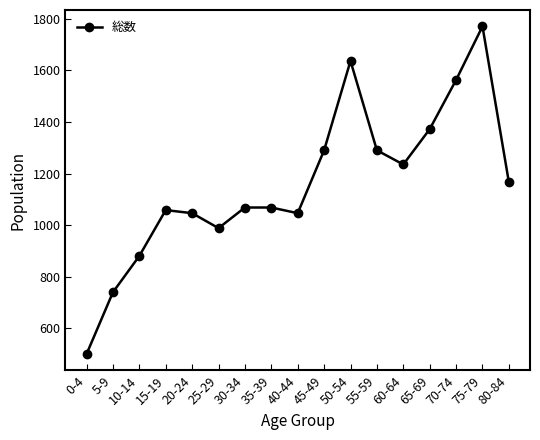

How many categories are shown in the chart?

17